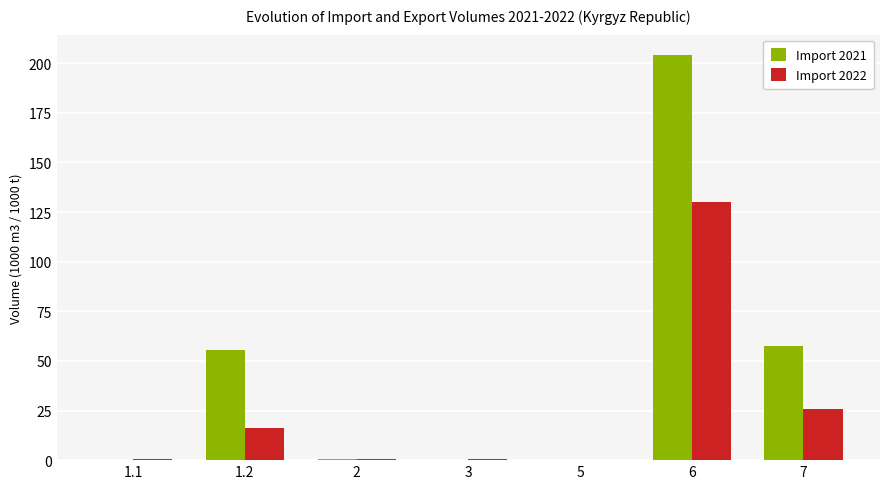

What is the maximum value shown in the chart?

204.2